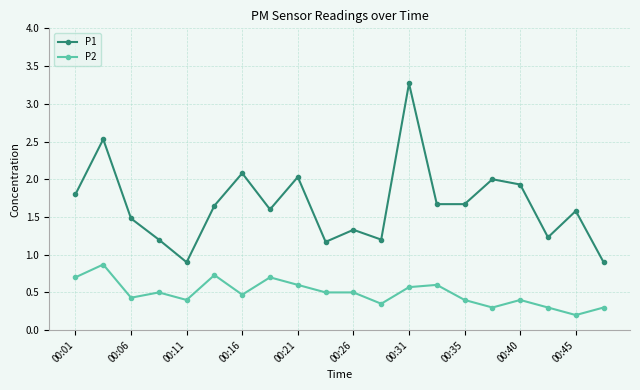

True or false: P1 and P2 cross at least once.

False